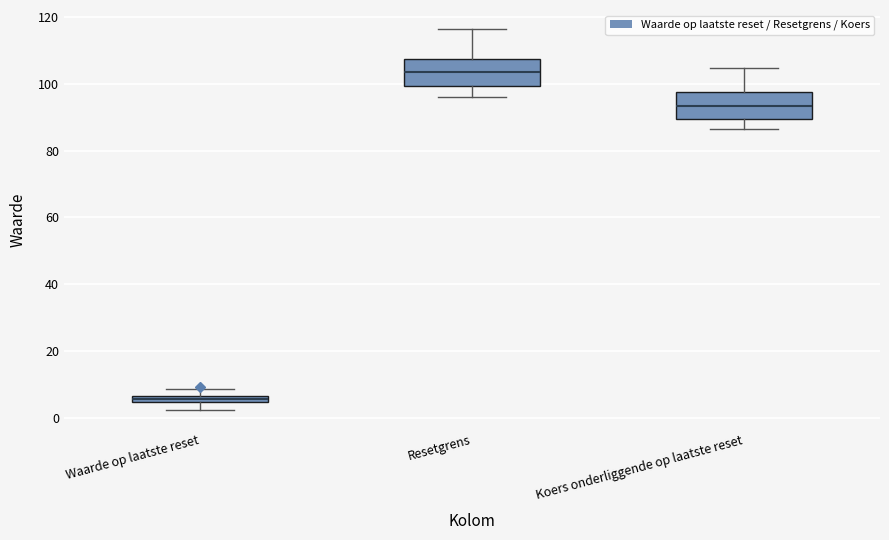

Which box has the lowest median line?

Waarde op laatste reset